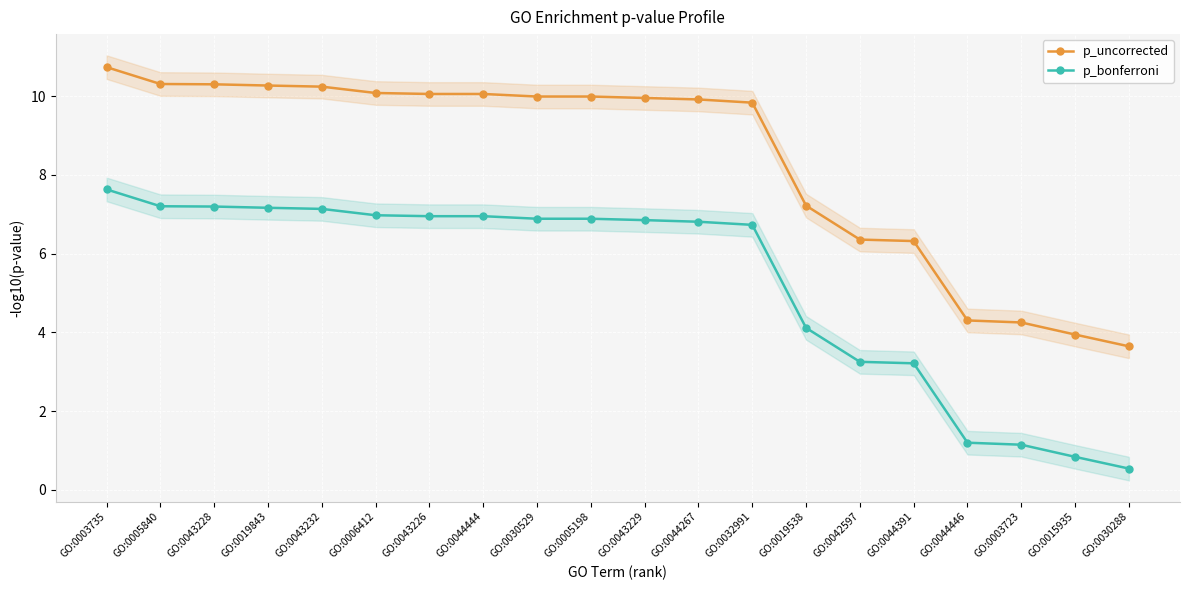

Where does the p_bonferroni series first go above 6?

GO:0003735